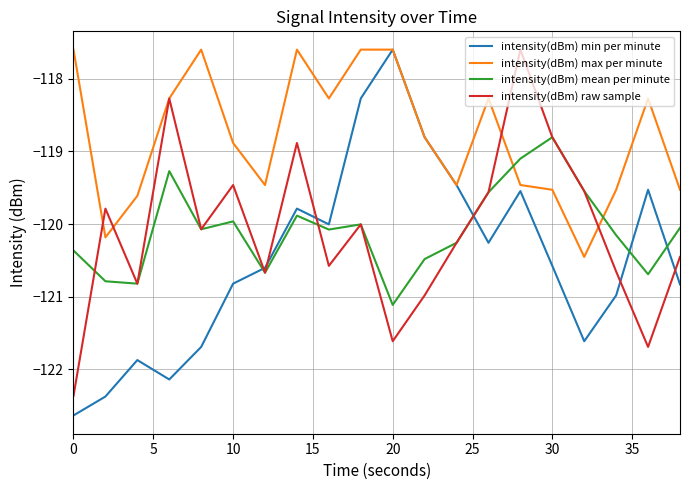

Which series ends up on top after the final intersection of intensity(dBm) min per minute and intensity(dBm) raw sample?

intensity(dBm) raw sample